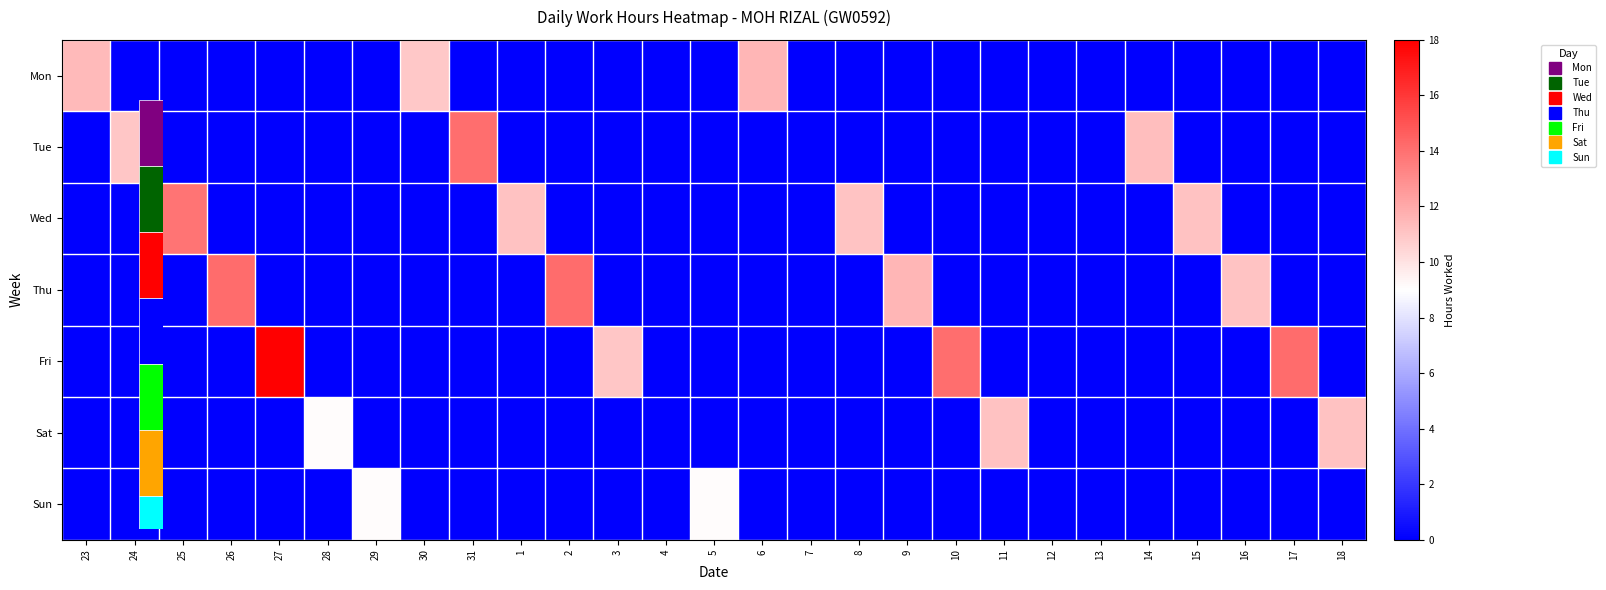

Rank the categories by Tue value from highest to lowest.

31, 14, 24, 23, 25, 26, 27, 28, 29, 30, 1, 2, 3, 4, 5, 6, 7, 8, 9, 10, 11, 12, 13, 15, 16, 17, 18